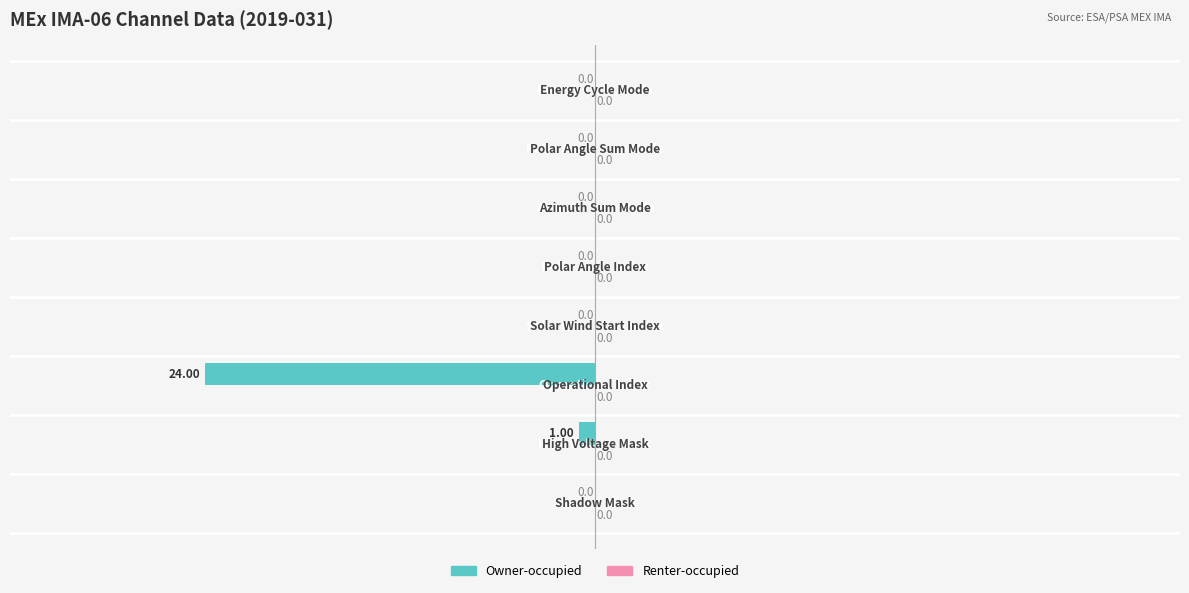

How many data points does each series have?

8